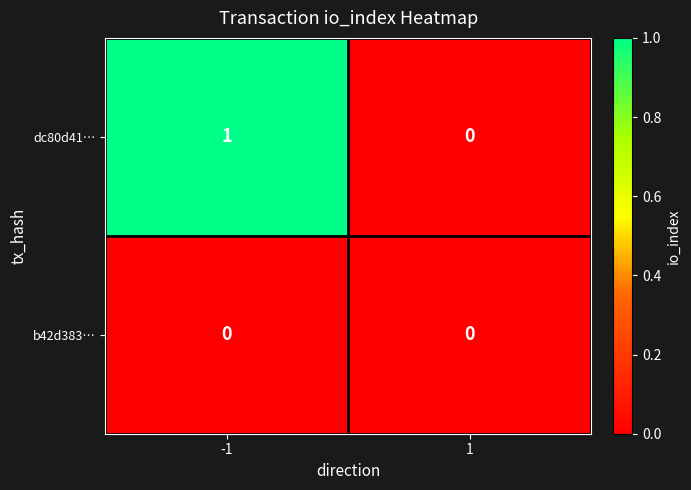

Reading right to left, transcribe all the data shown in this chart.

dc80d41…: 1=0	-1=1
b42d383…: 1=0	-1=0